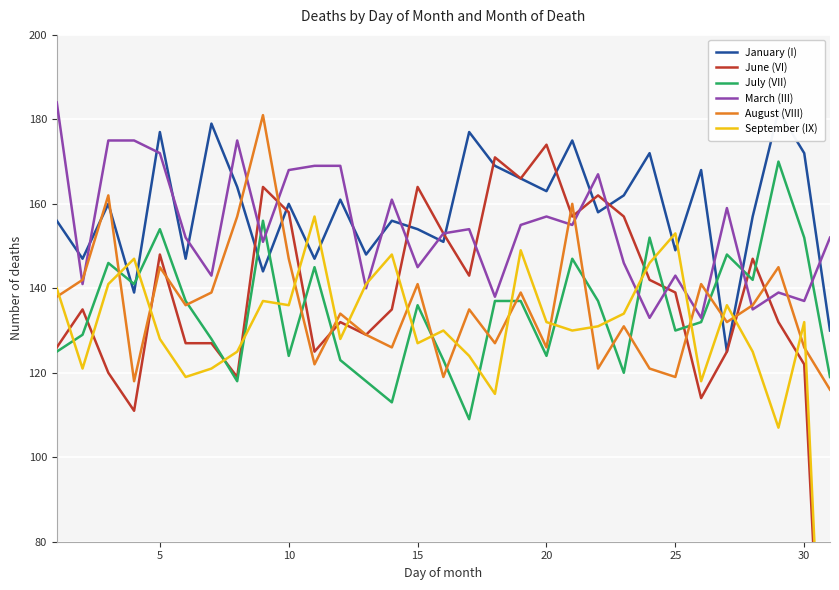

Which series has the largest total across all categories?

January (I)